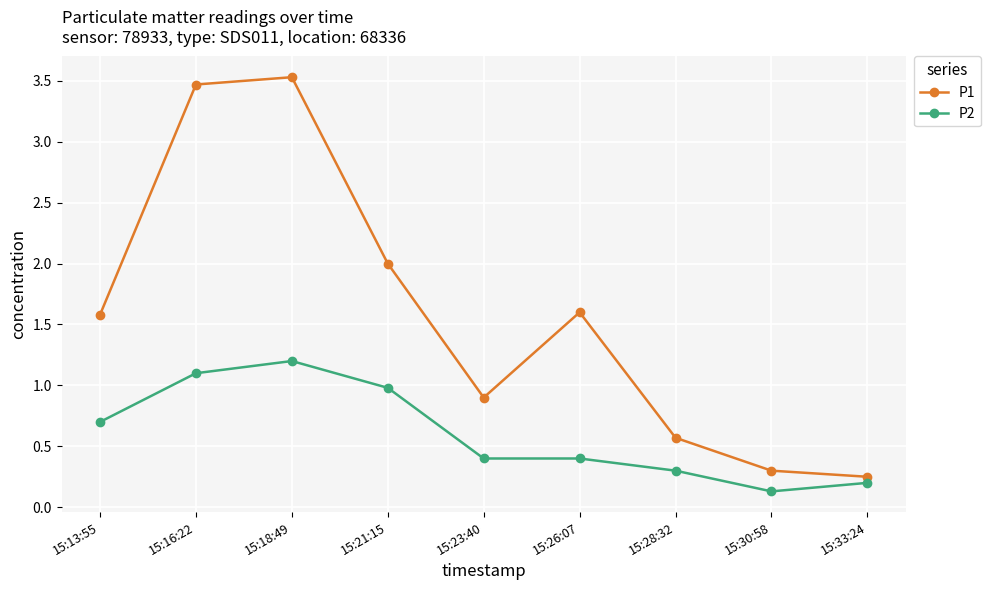

True or false: P1 and P2 cross at least once.

False